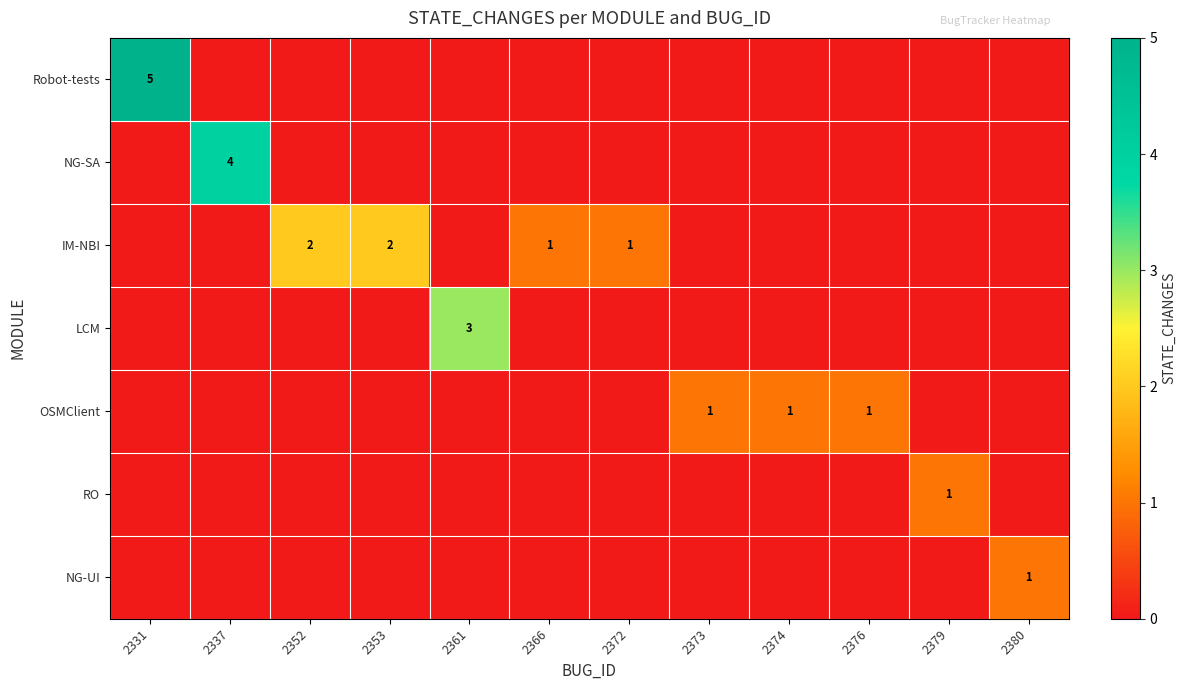

The value of OSMClient at 2376 is 2. True or false?

False